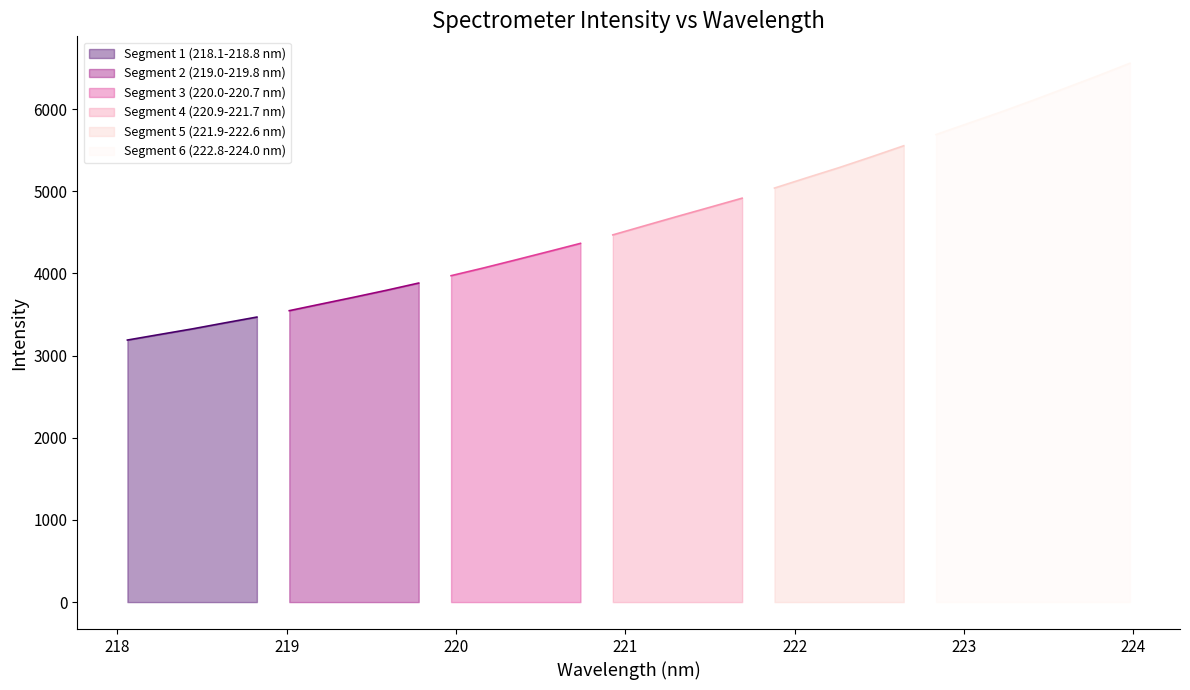

Approximately how many times larger is the value at 218.6332 compared to 218.0596?

1.1